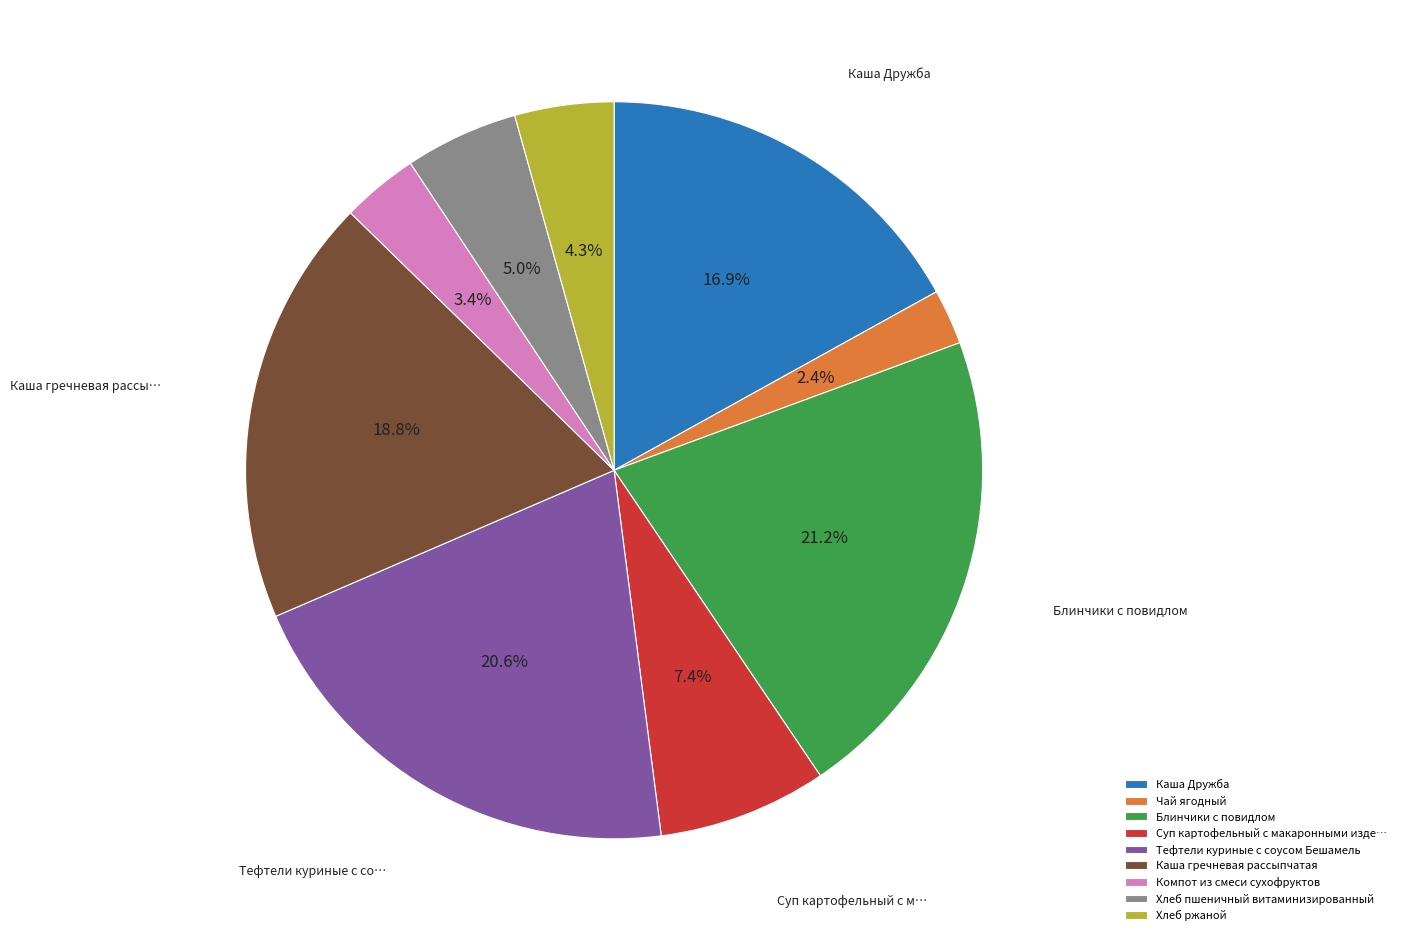

Is there any slice that represents more than half of the pie?

No